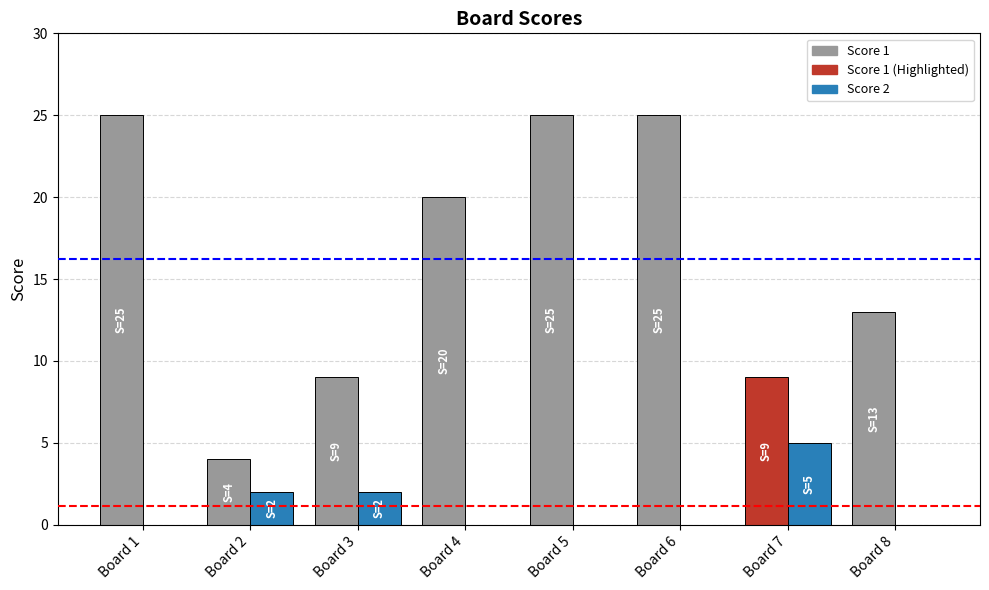

At which label does Score 2 reach its peak?

Board 7